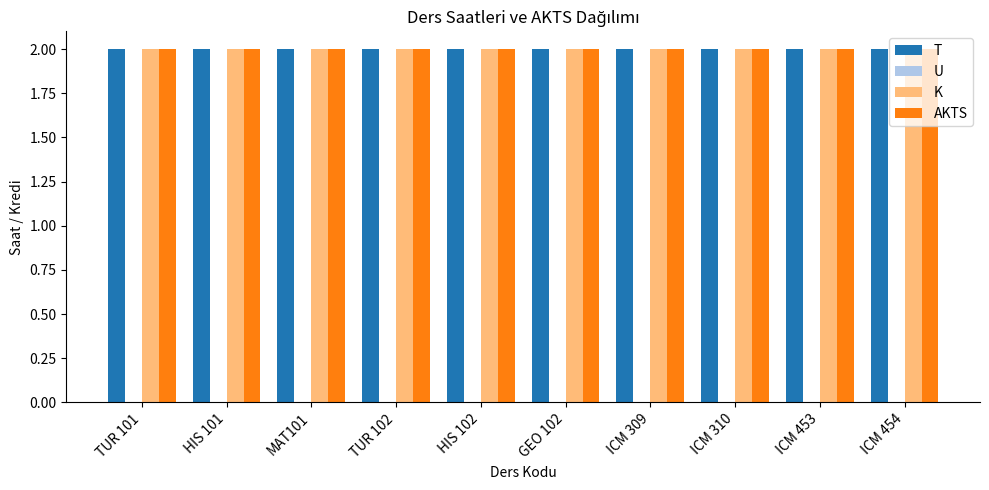

List the labels in order of U value, largest first.

TUR 101, HIS 101, MAT101, TUR 102, HIS 102, GEO 102, ICM 309, ICM 310, ICM 453, ICM 454